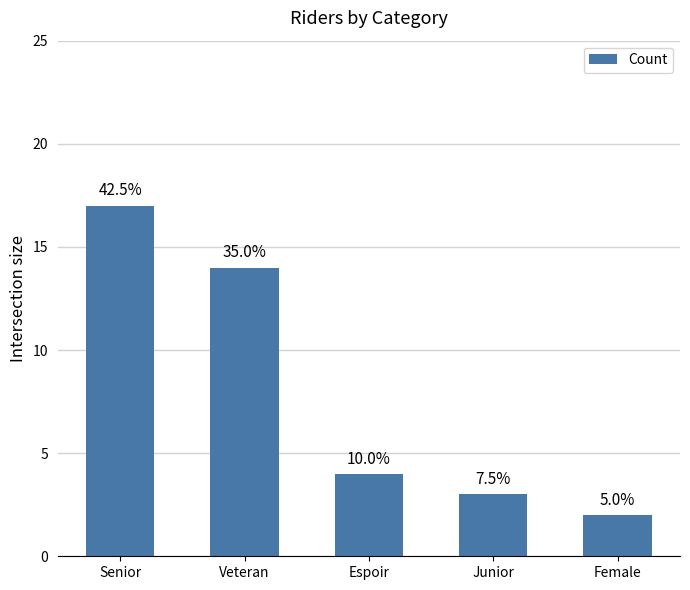

How many bars are there in total?

5